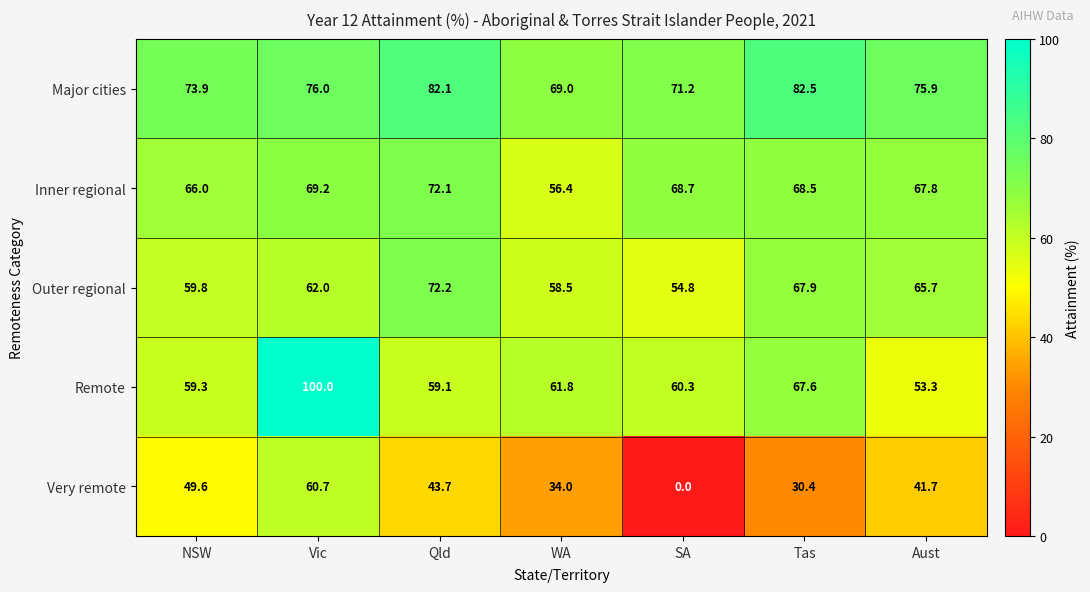

What is the difference between the Outer regional values at NSW and Vic?

2.2